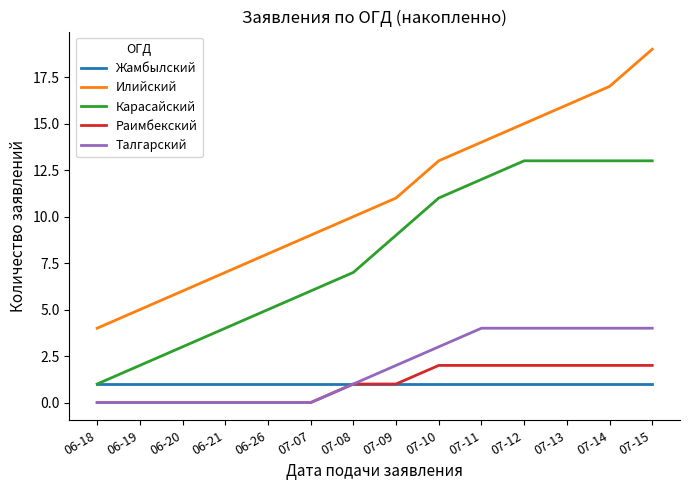

True or false: Илийский and Раимбекский intersect in this chart.

False